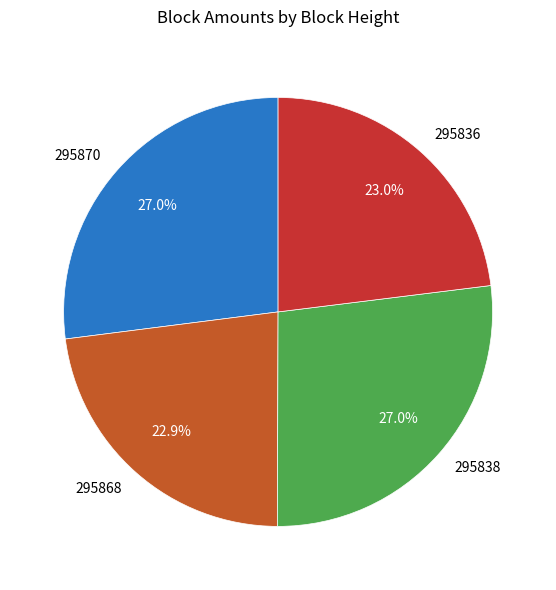

What percentage is NOT represented by 295838?

73.0%